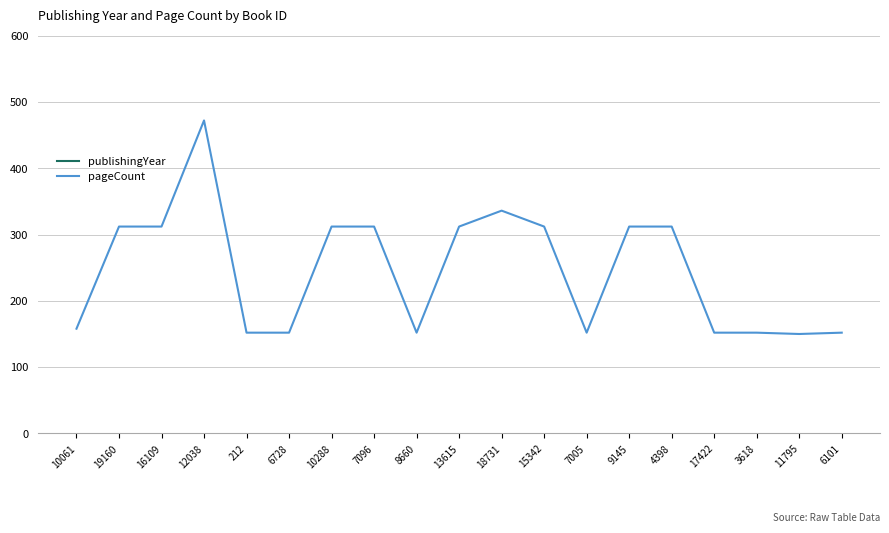

Count the number of categories in the chart.

19